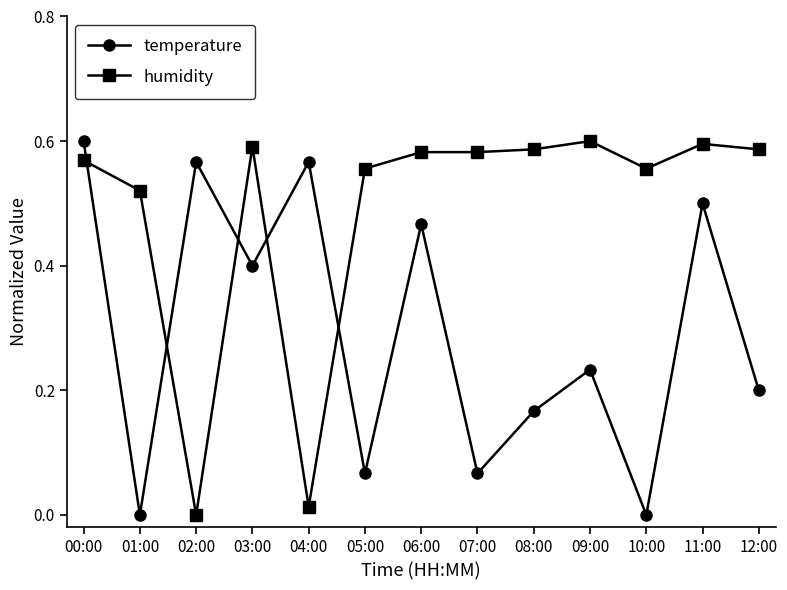

Which category has the highest value in the temperature series?

00:00